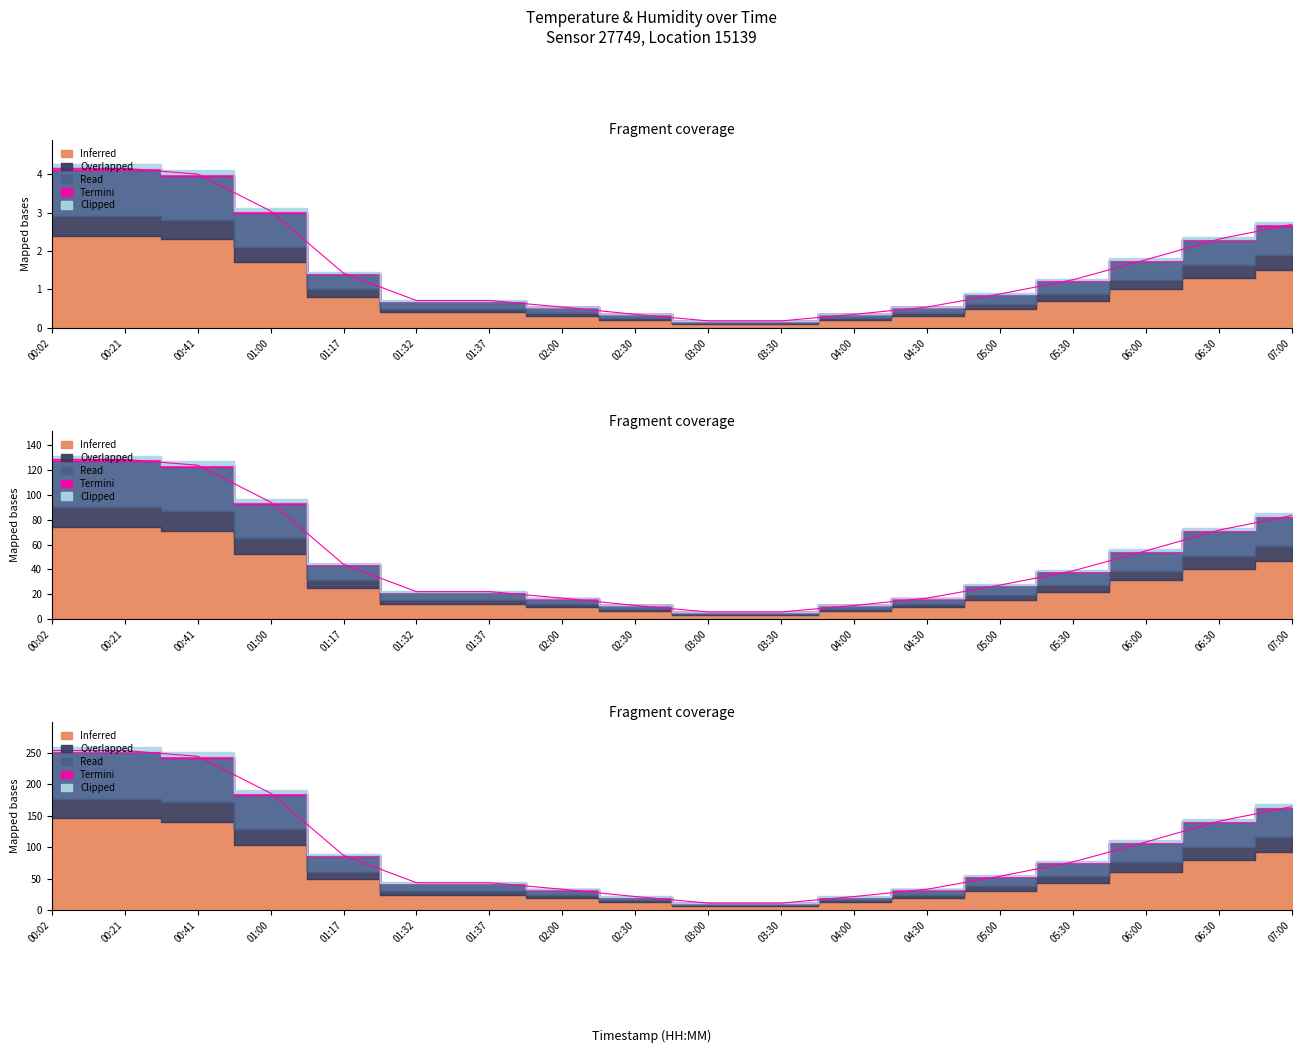

Between 01:32 and 05:30, which is larger?

05:30